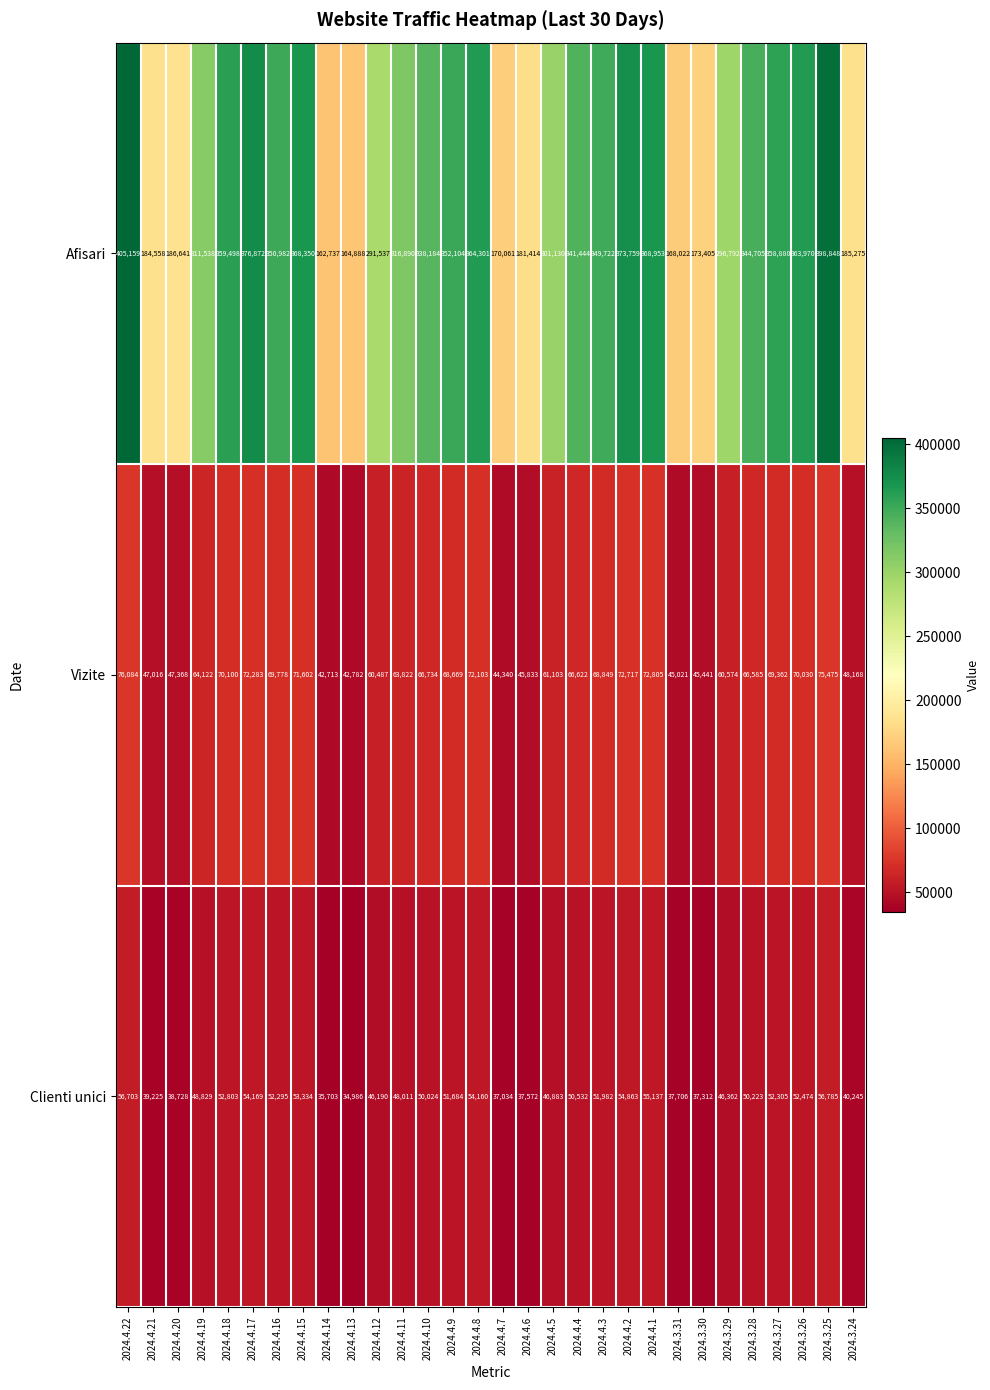

Where is Clienti unici nearest to the value 45885?

2024.4.12